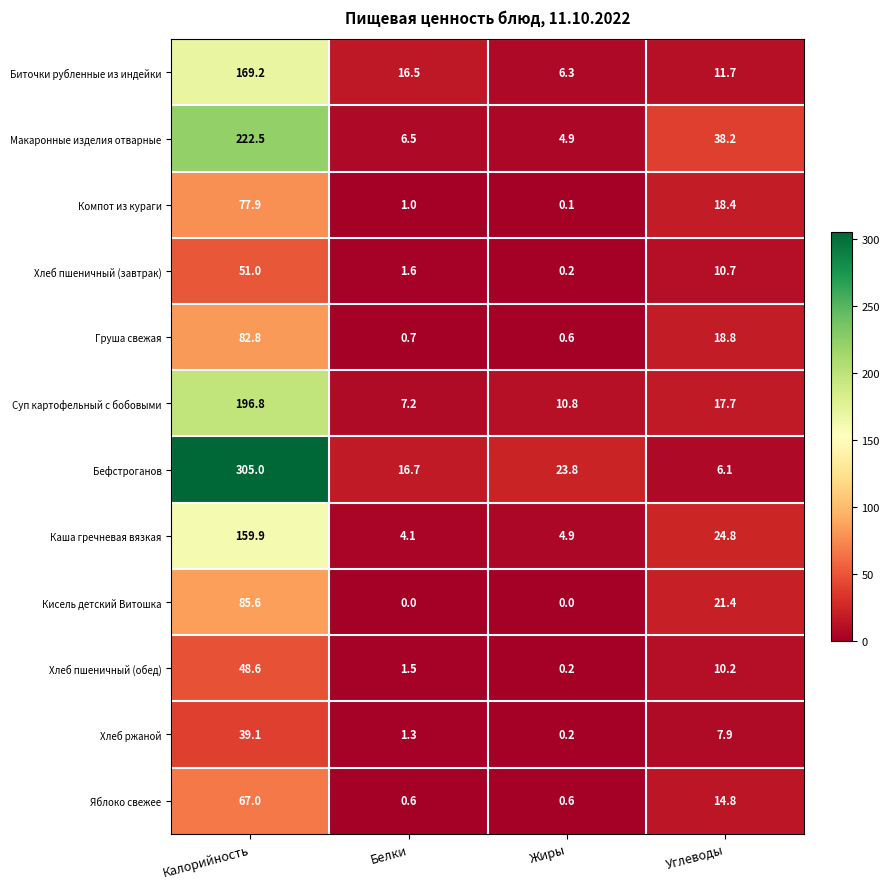

The Хлеб пшеничный (обед) series shows 48.6 at Калорийность. True or false?

True